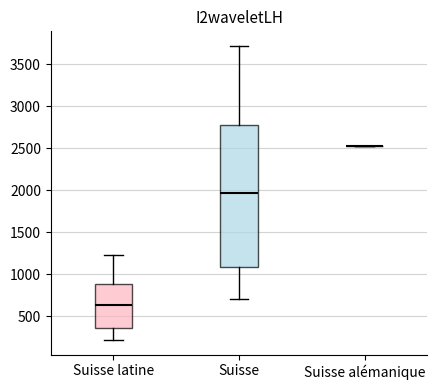

Where is the upper edge of the box for Suisse on the y-axis? The values are not printed on the chart, so give them approximately, as read against the axis.

2800